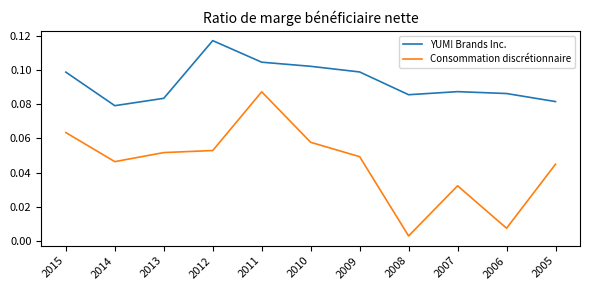

At which category does the chart reach its peak across all series?

2012